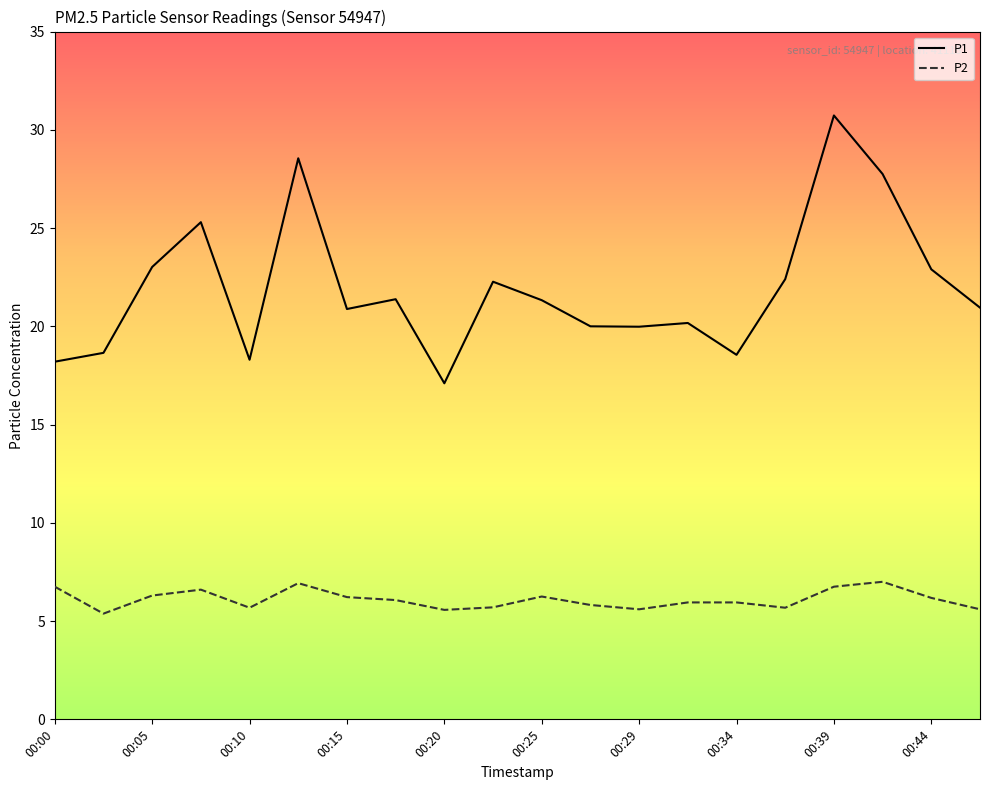

What is the minimum value shown in the chart?

5.4